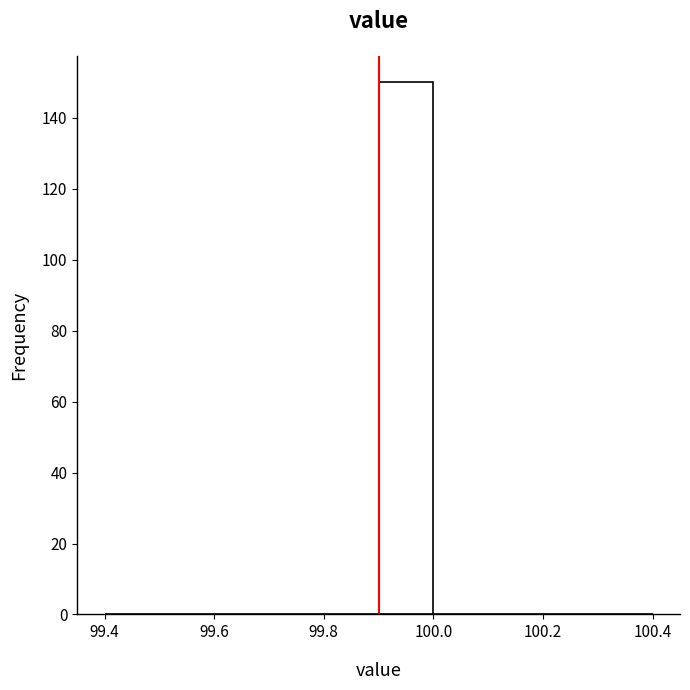

Over which range of the x-axis is the bar tallest?

99.9 to 100.0